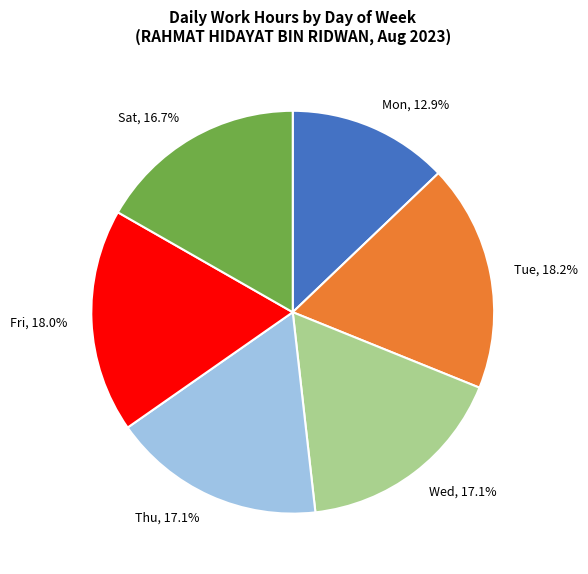

What is the smallest slice in the pie chart?

Mon